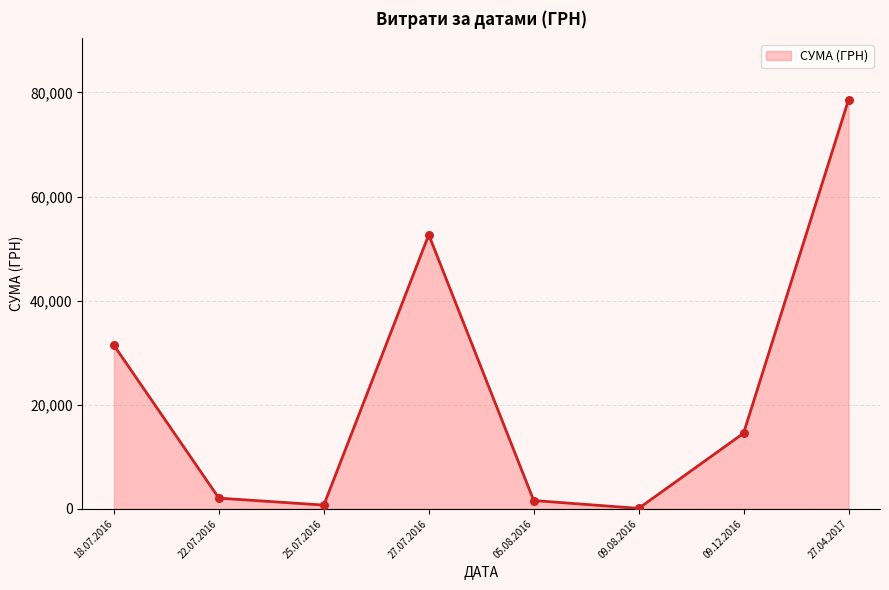

Between 09.12.2016 and 27.07.2016, which is larger?

27.07.2016